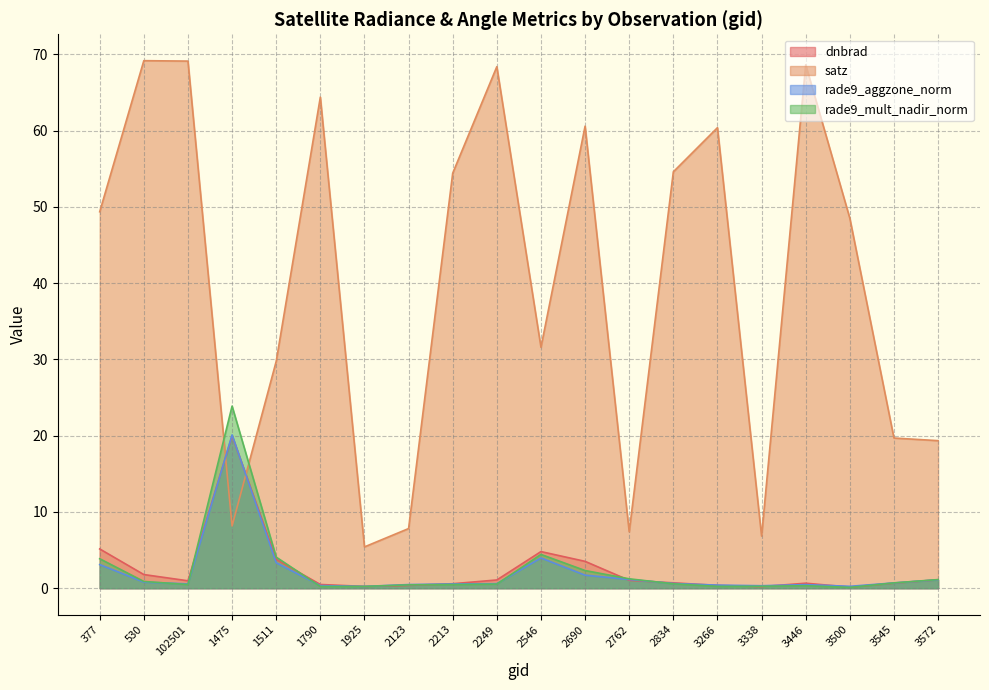

Which series has the largest total across all categories?

satz